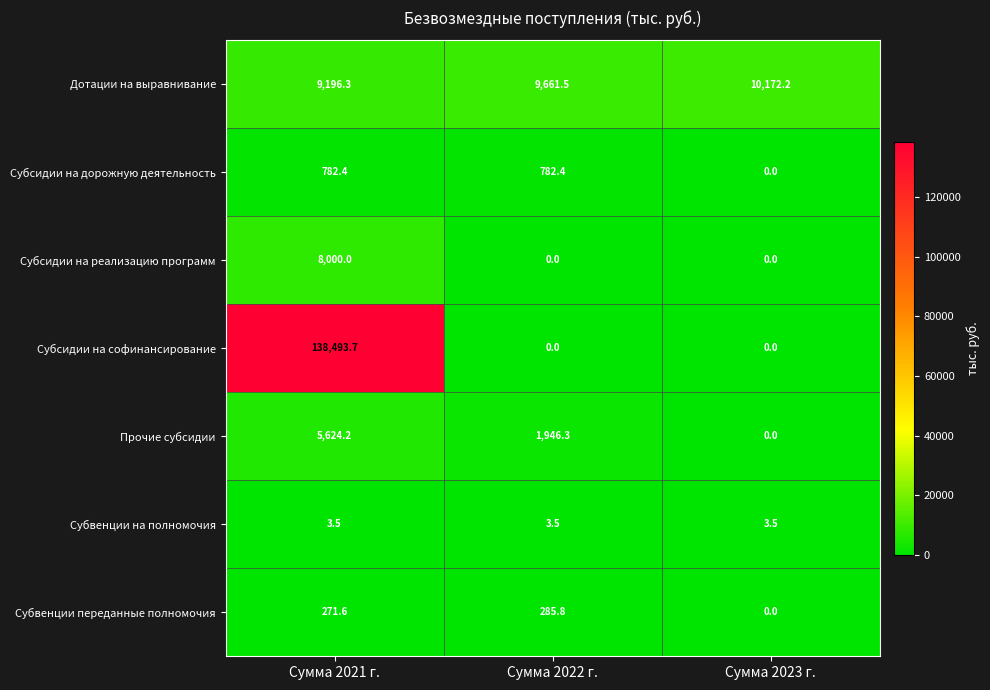

Which label corresponds to the largest value in the chart?

Сумма 2021 г.